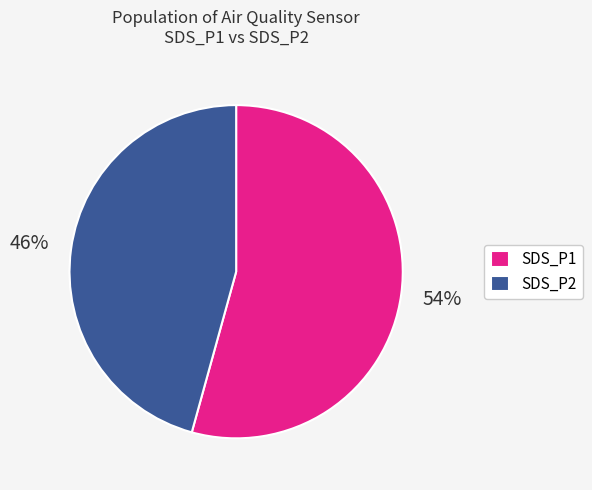

To the nearest percent, what portion does SDS_P1 represent?

54%